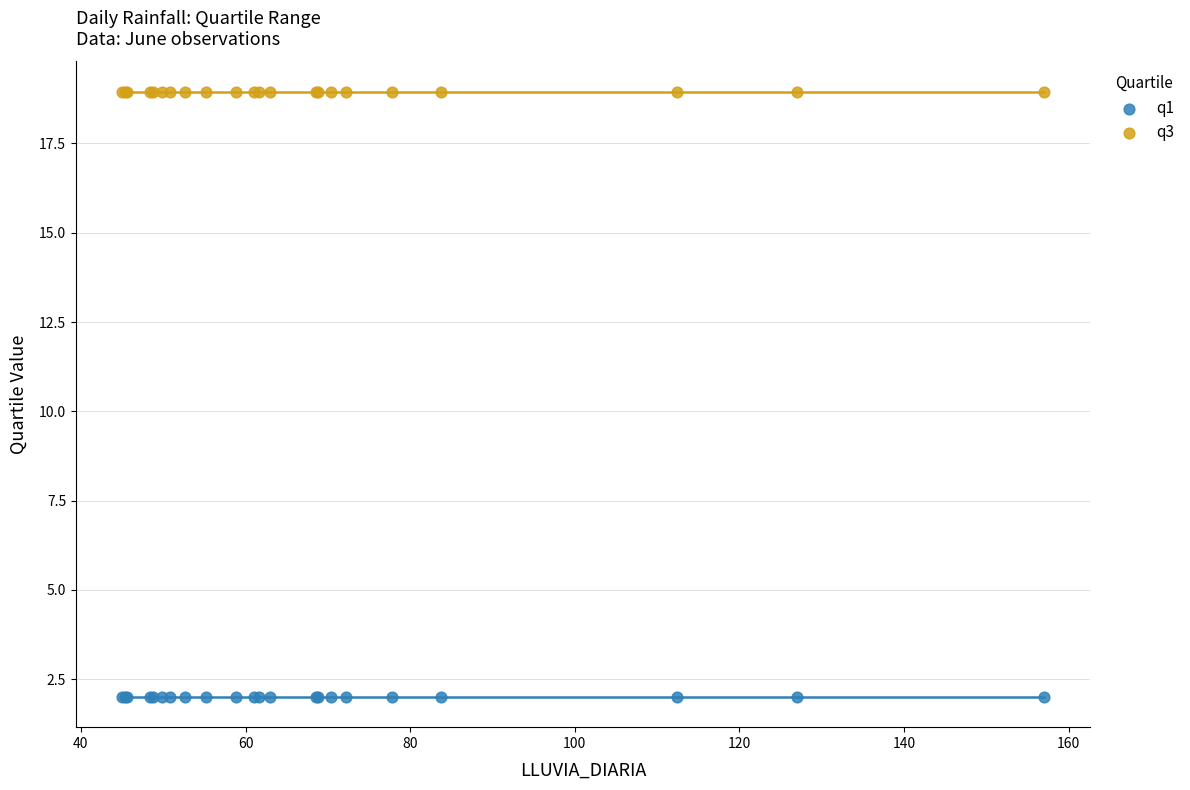

Which series reaches the maximum Y coordinate?

q3